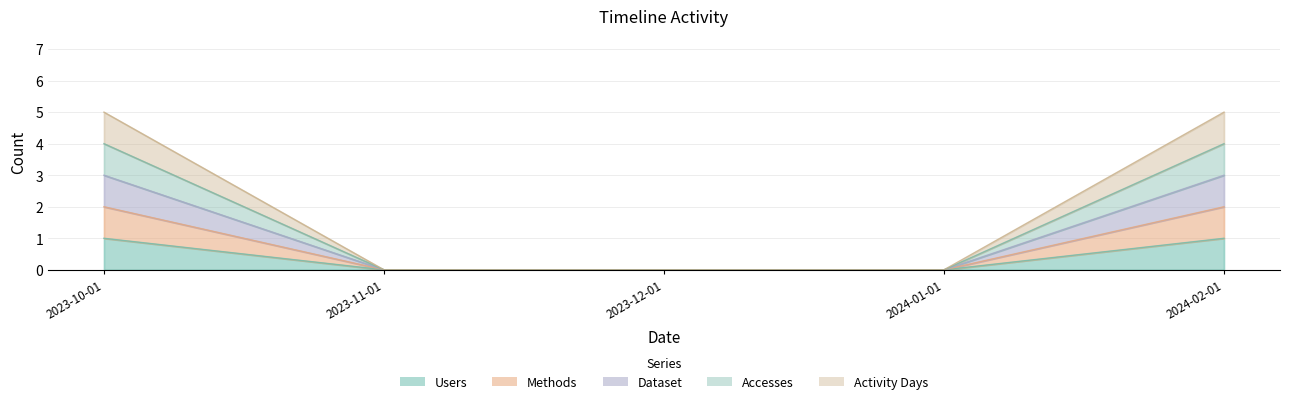

What position from the left is 2023-12-01?

3